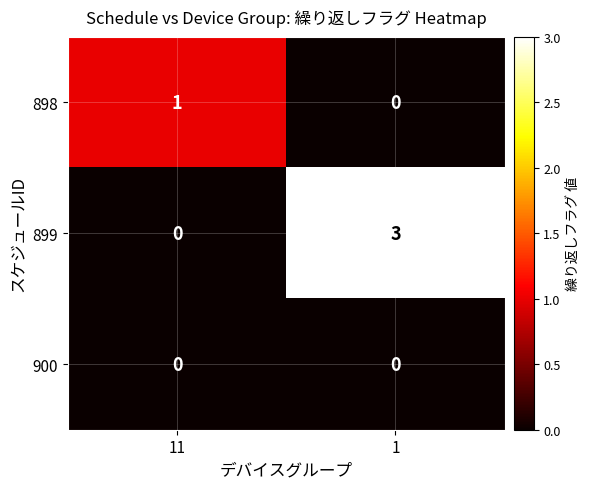

List the series in order of their overall mean, lowest first.

900, 898, 899